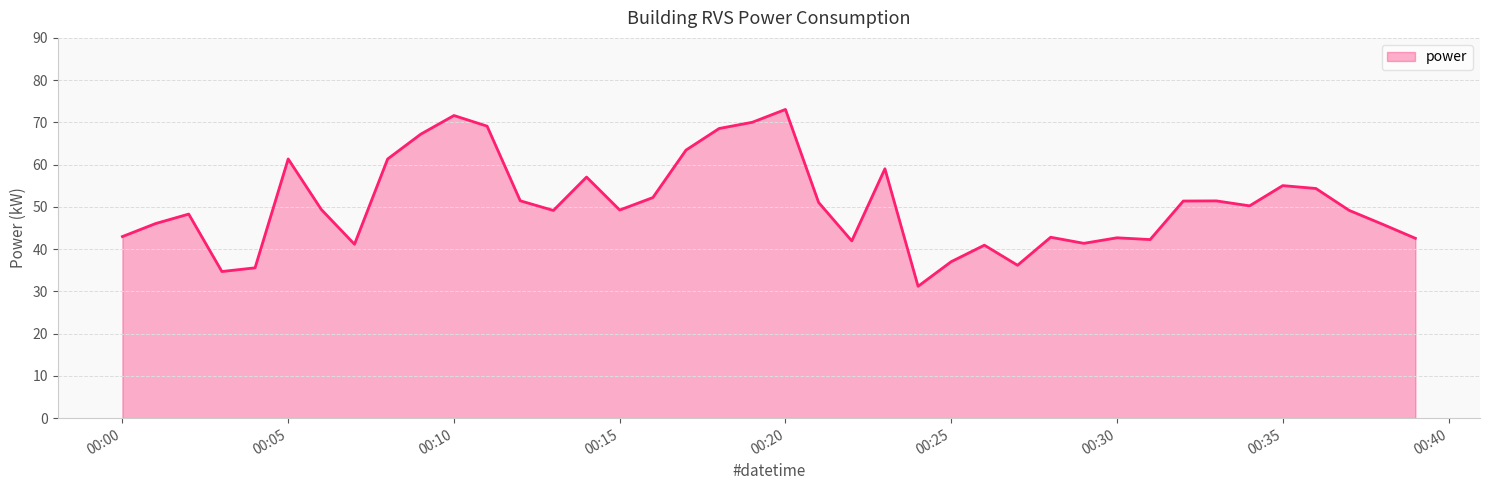

What is the minimum value shown in the chart?

31.2